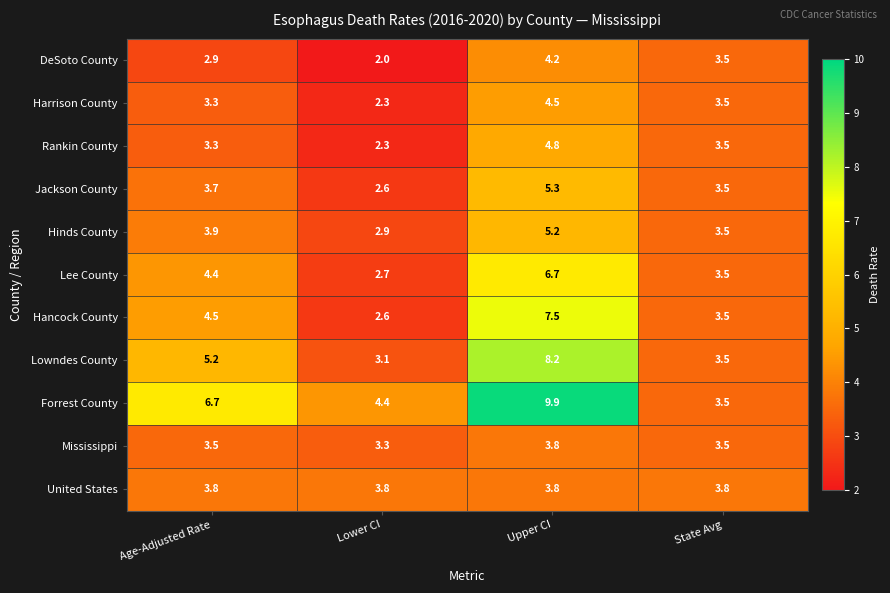

How many distinct data groups are displayed?

11